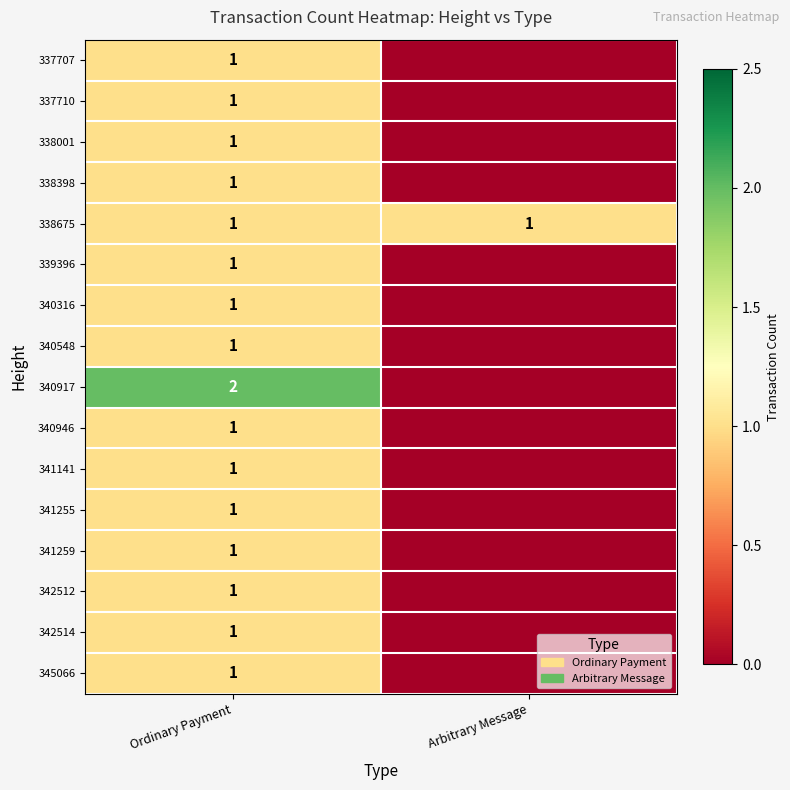

What is the total value across all series at Ordinary Payment?

17